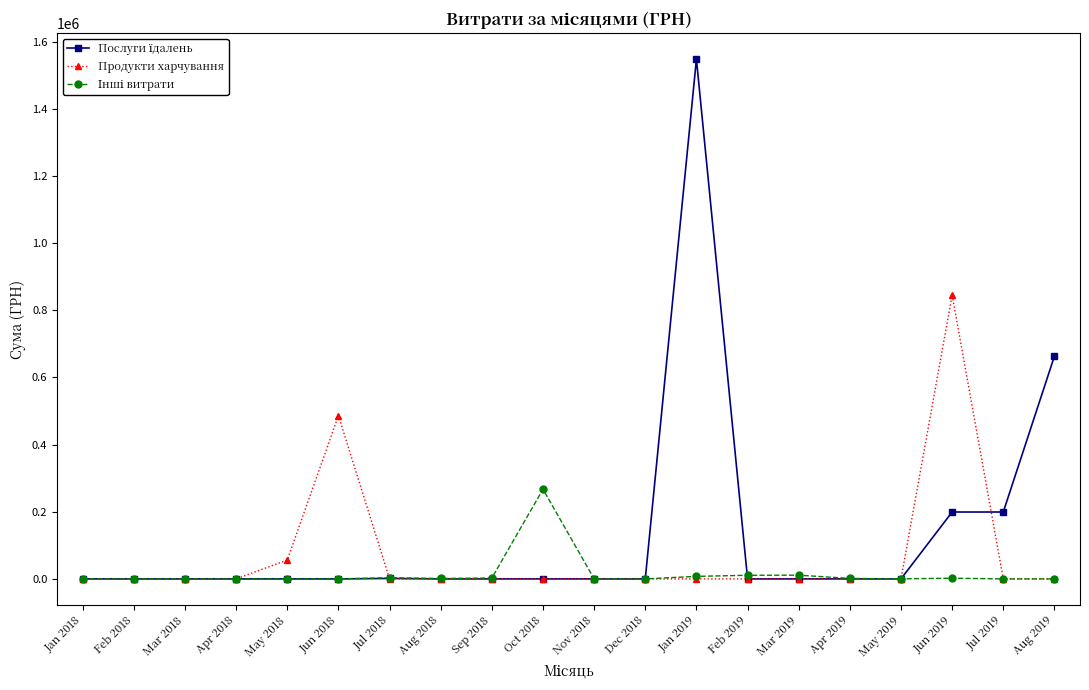

Is it true that Продукти харчування equals 286088.2 at Jun 2018?

False